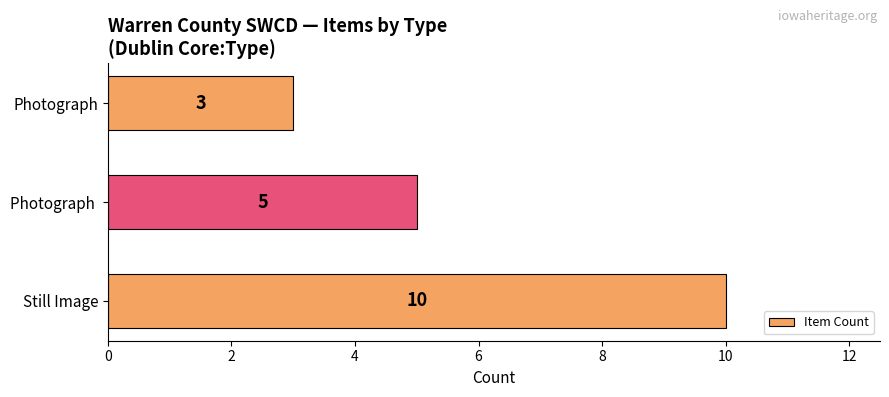

How many data points does each series have?

3